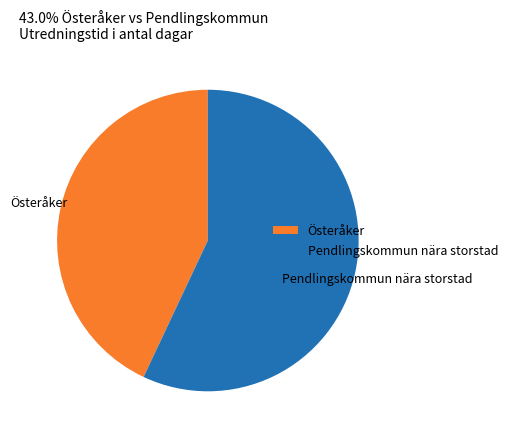

Rank the categories by value from lowest to highest.

Österåker, Pendlingskommun nära storstad